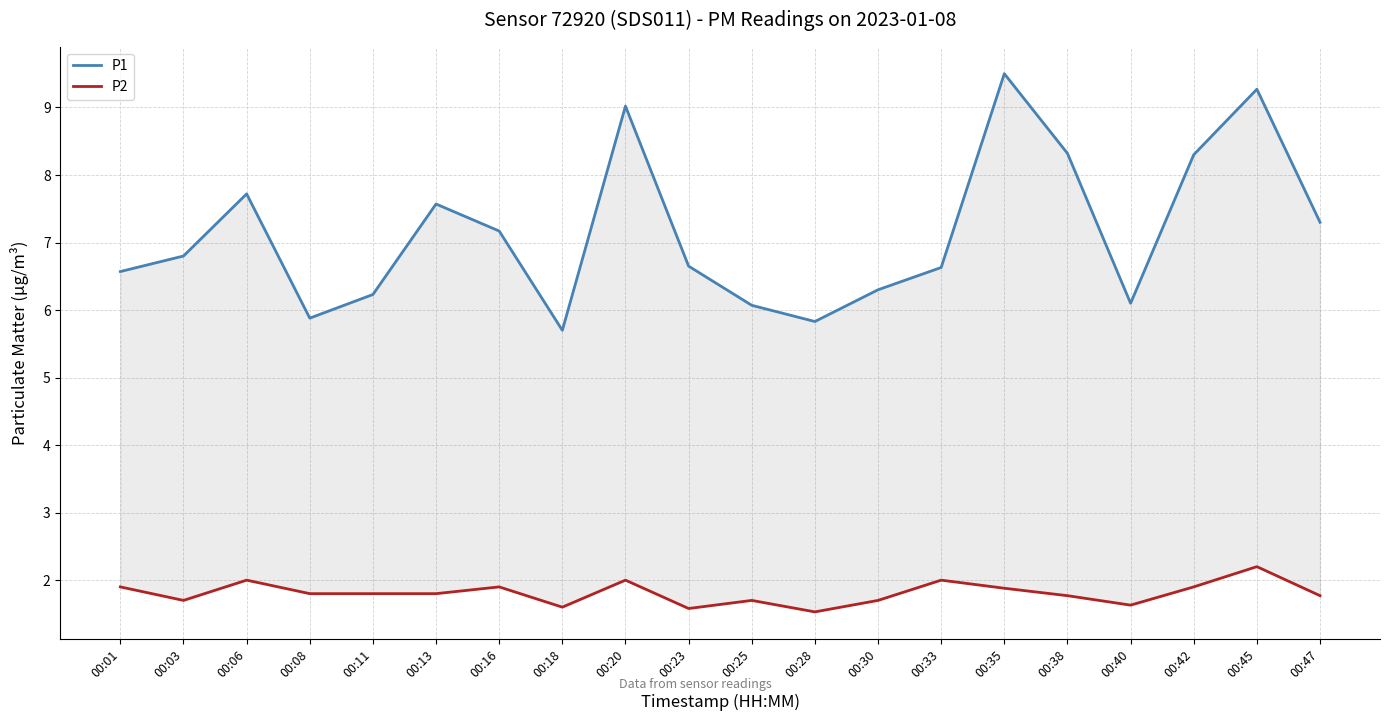

True or false: P1 and P2 cross at least once.

False